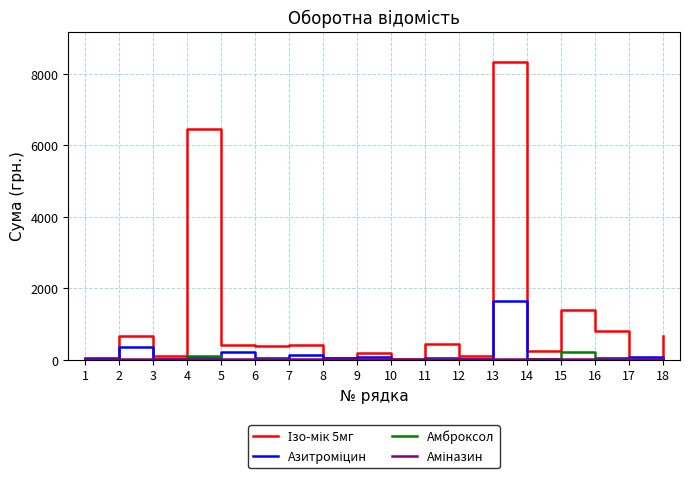

What is the greatest value displayed?

8341.6